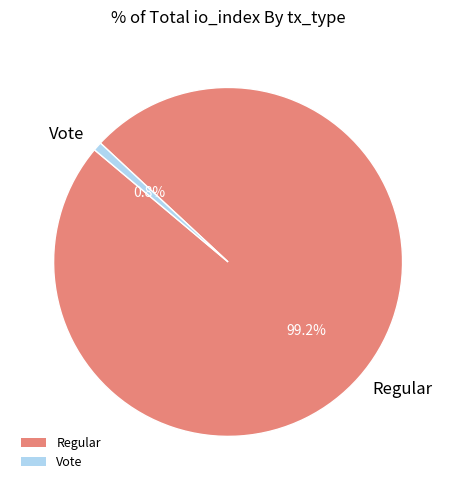

Does Regular represent more than half of the total?

Yes